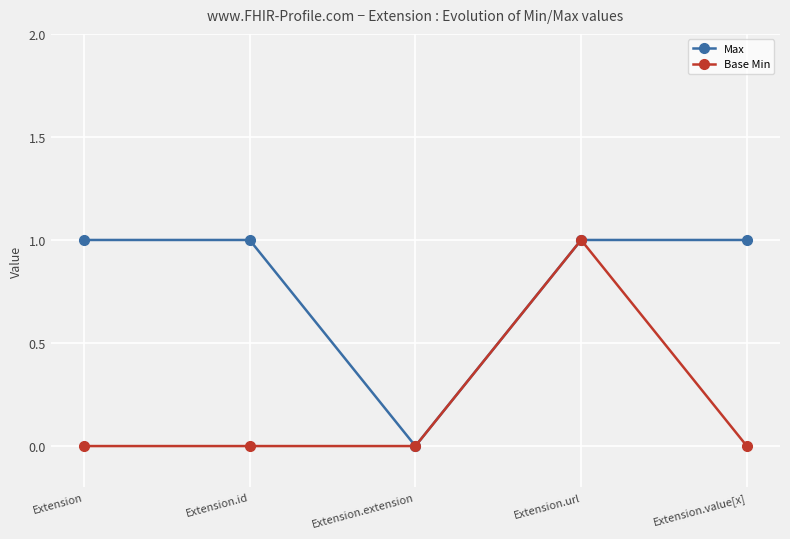

What is the average value of the Max series?

1